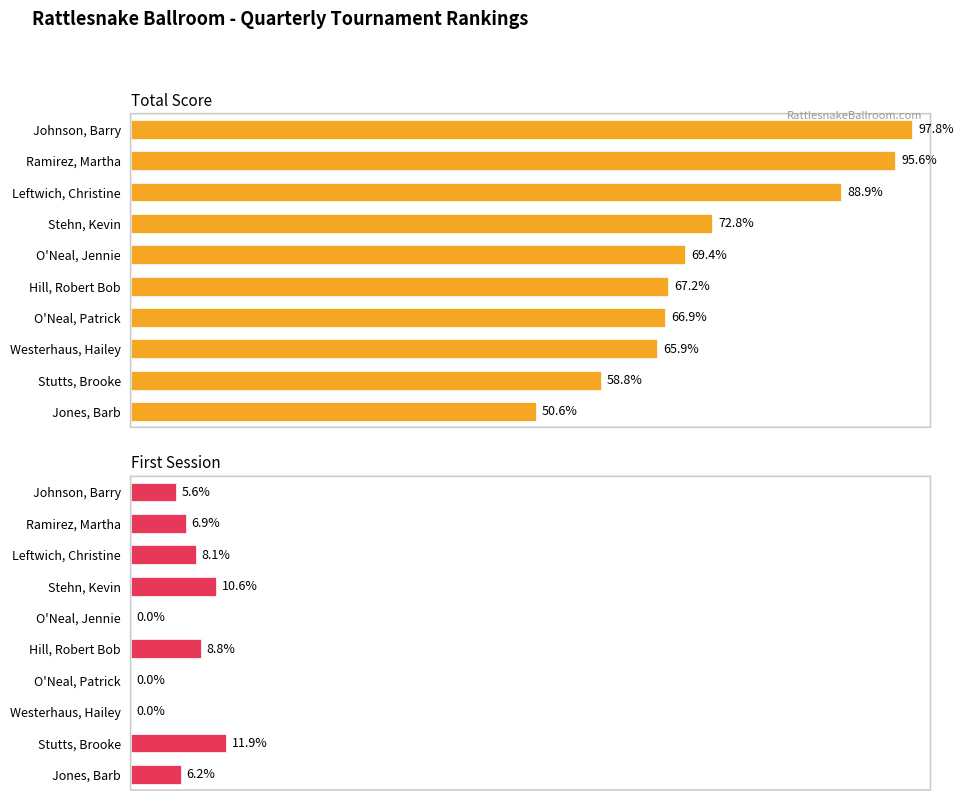

Between O'Neal, Jennie and O'Neal, Patrick, which is larger?

O'Neal, Jennie